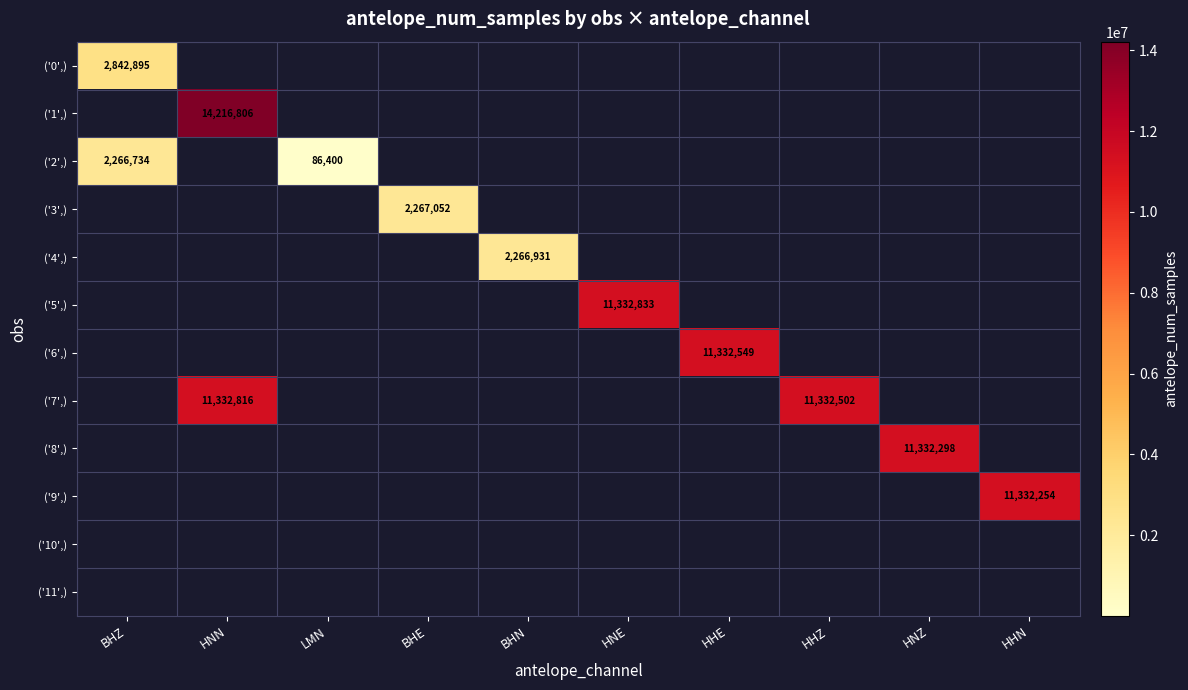

What is the total value across all series at HNE?

11332833